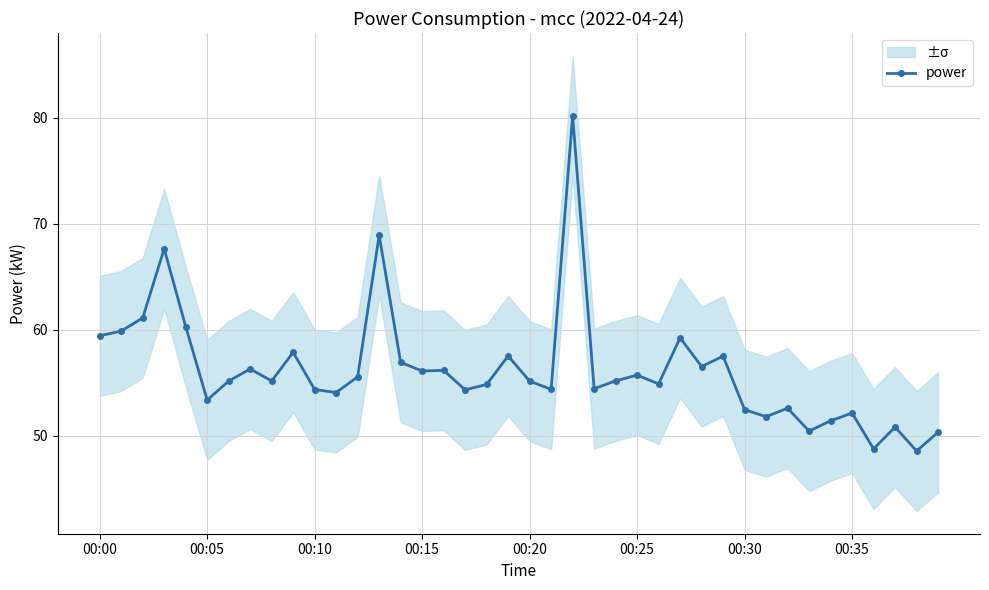

Which has a higher value, 16 or 39?

16